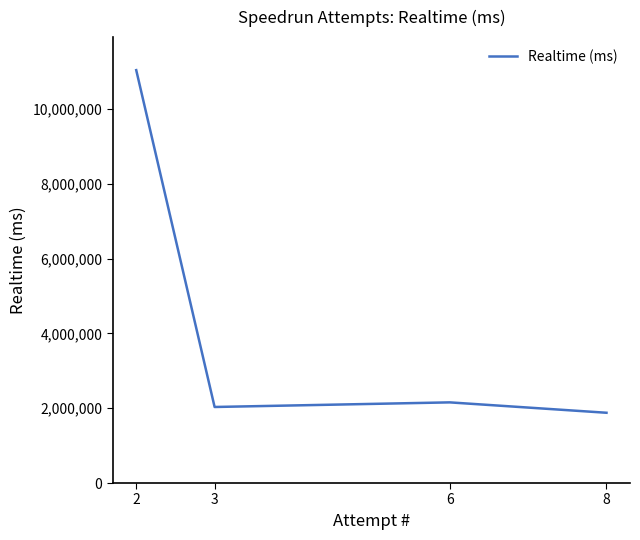

Reading left to right, transcribe all the data shown in this chart.

8=1878024	6=2155662	3=2032338	2=11035284